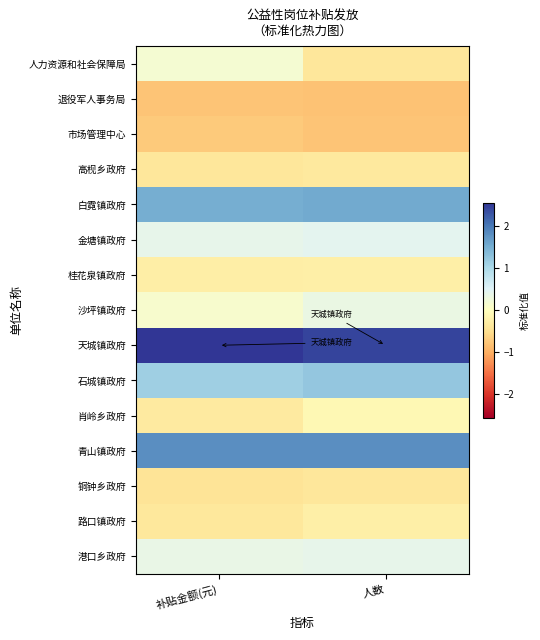

At how many categories does at least one series exceed 2?

2